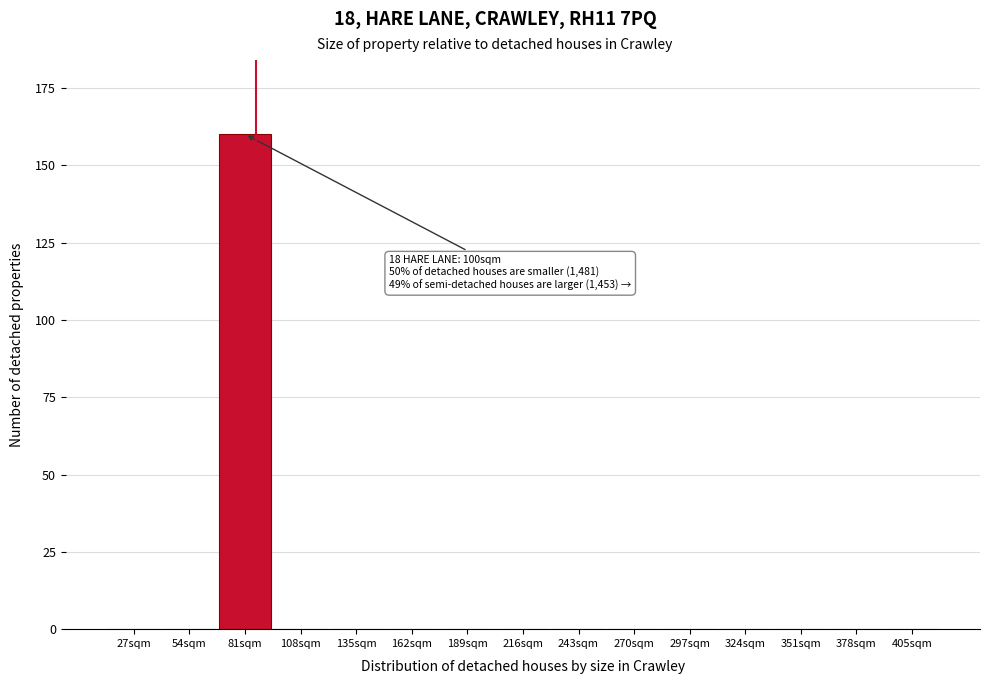

Reading left to right, what are all the values shown in this chart?

27sqm=0	54sqm=0	81sqm=160	108sqm=0	135sqm=0	162sqm=0	189sqm=0	216sqm=0	243sqm=0	270sqm=0	297sqm=0	324sqm=0	351sqm=0	378sqm=0	405sqm=0